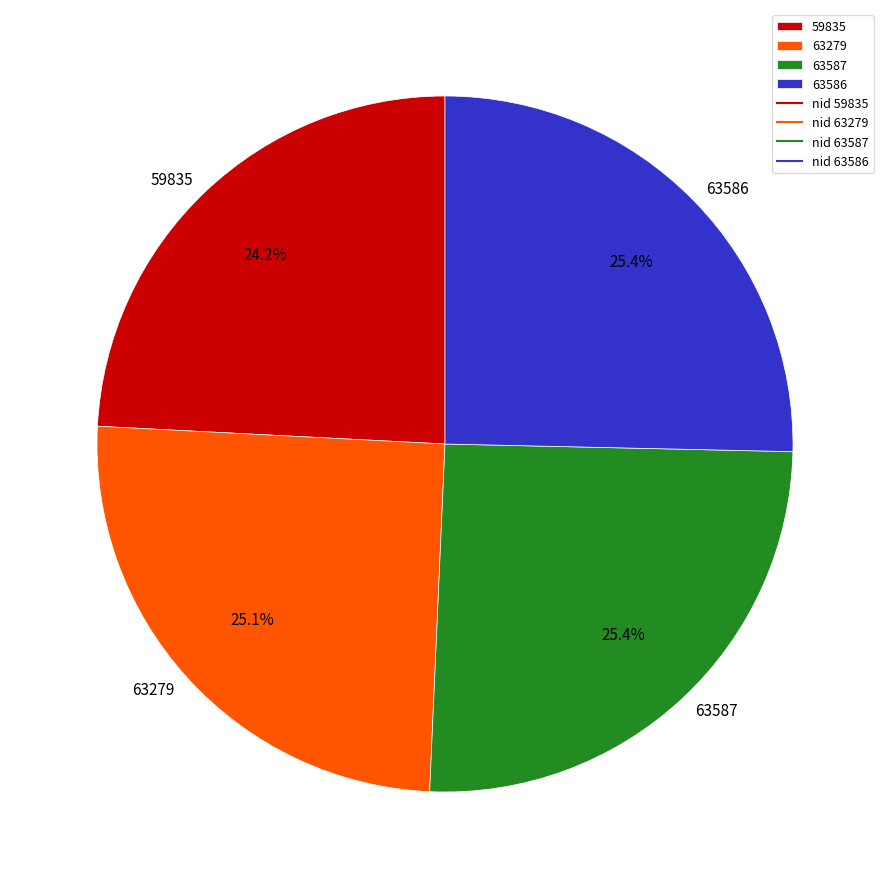

Do 63586 and 59835 together represent more than half of the pie?

No